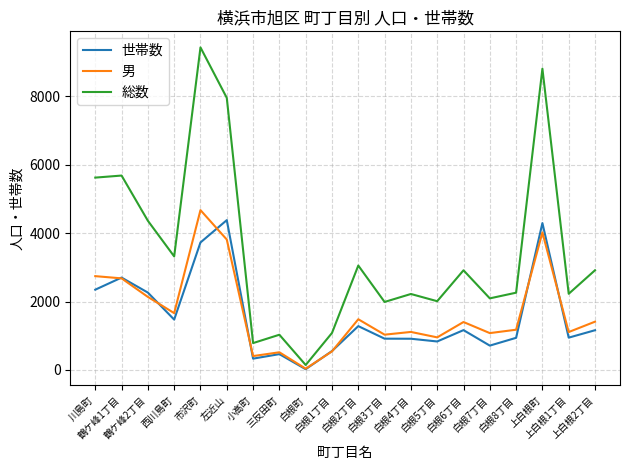

What position from the left is 白根7丁目?

16